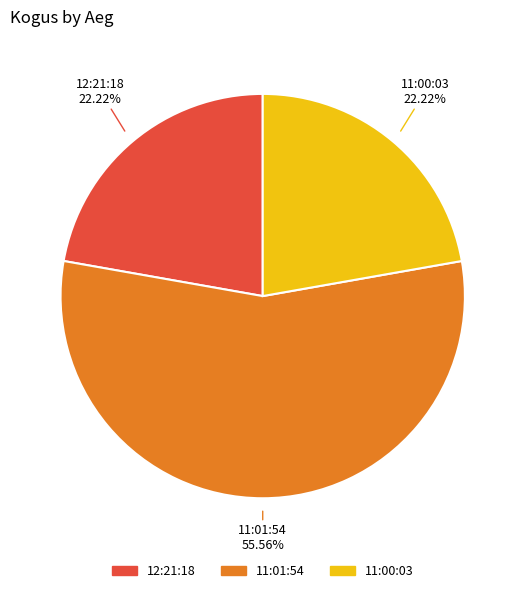

True or false: 11:01:54 accounts for 56% of the total.

True